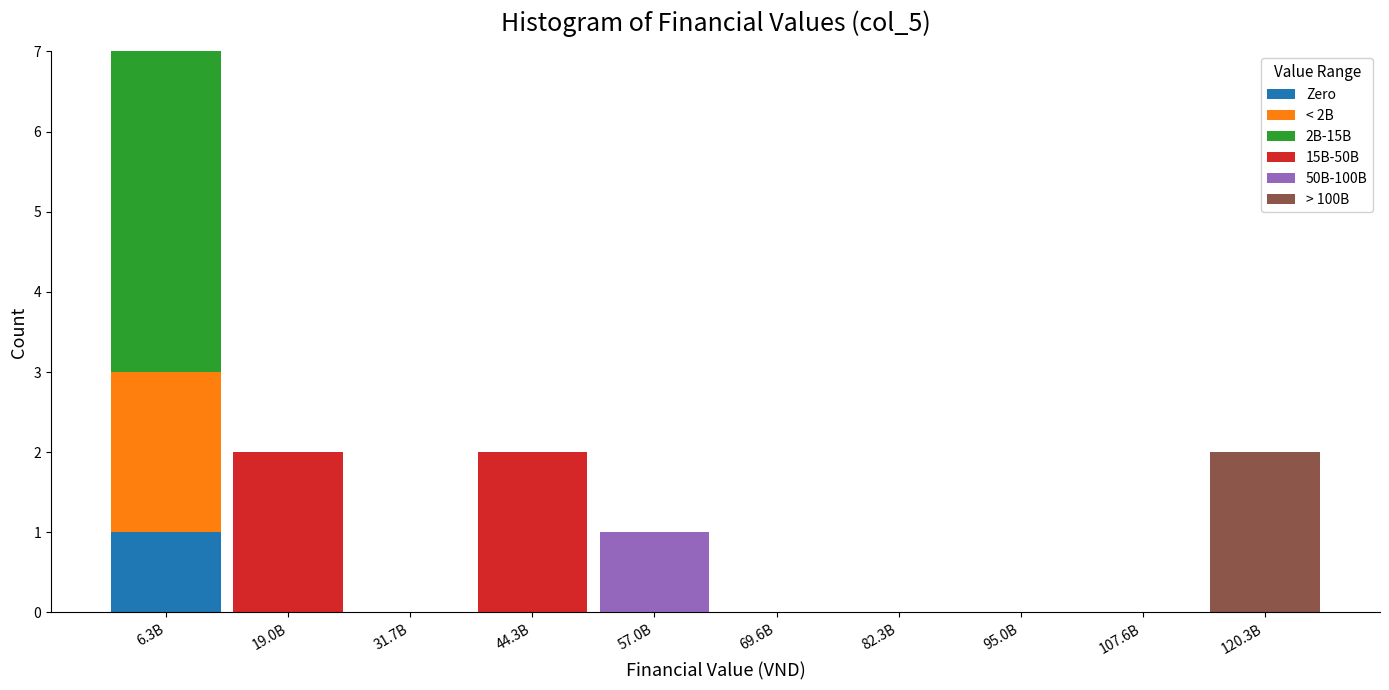

At which label does Zero reach its peak?

6.3B